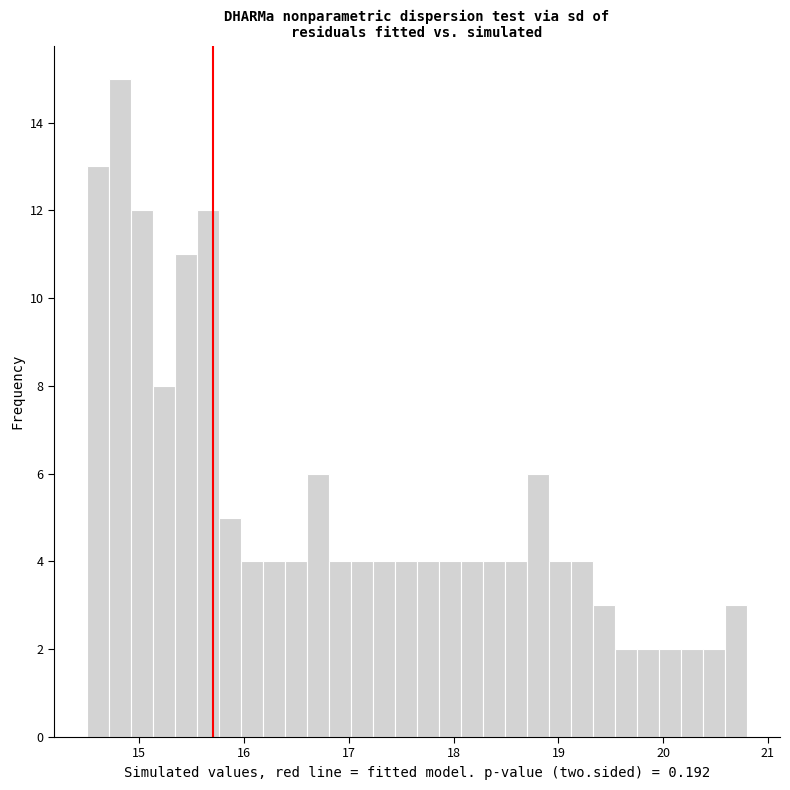

Read against the x-axis, roughly where is the centre of the tallest bar?

14.8